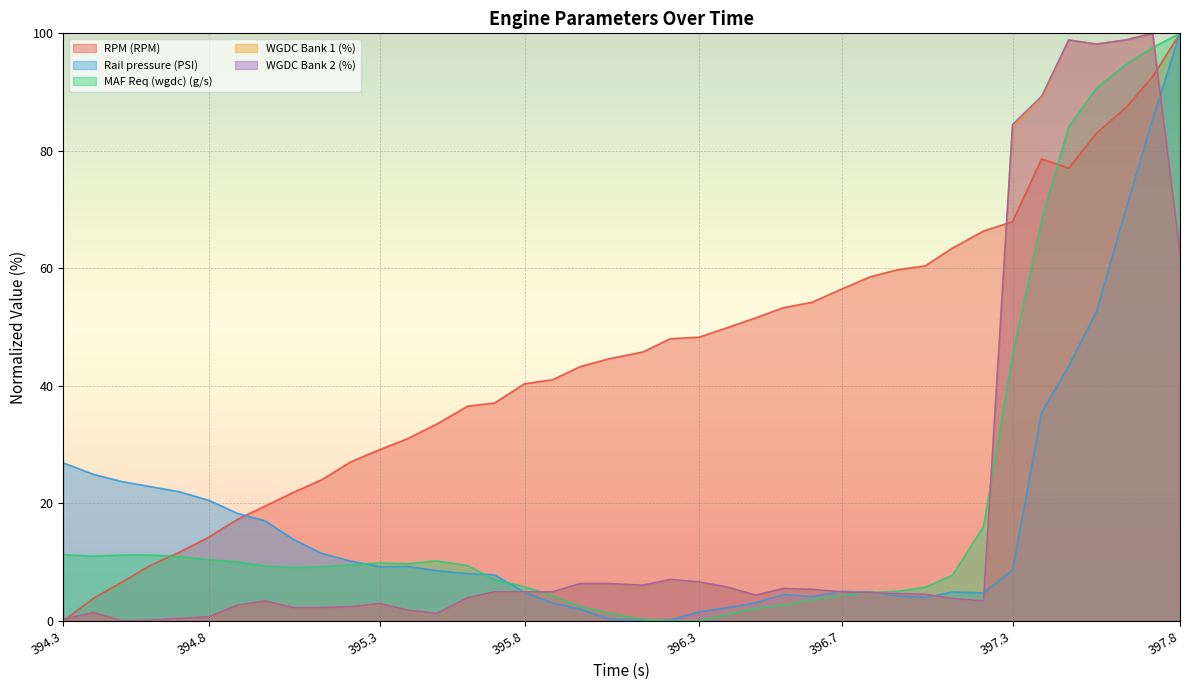

What is the sum of the MAF Req (wgdc) (g/s) values at 395.044 and 395.666?

16.1